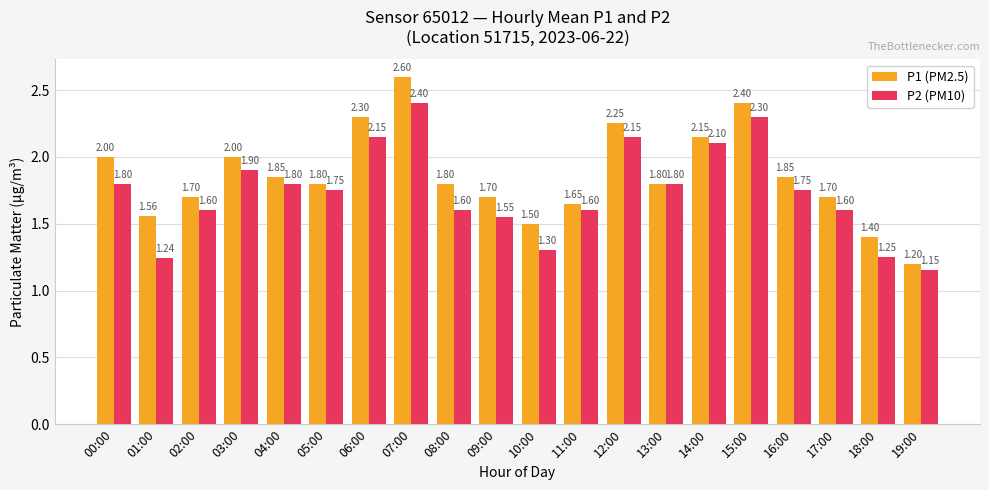

The value of P1 (PM2.5) at 04:00 is 0.7. True or false?

False